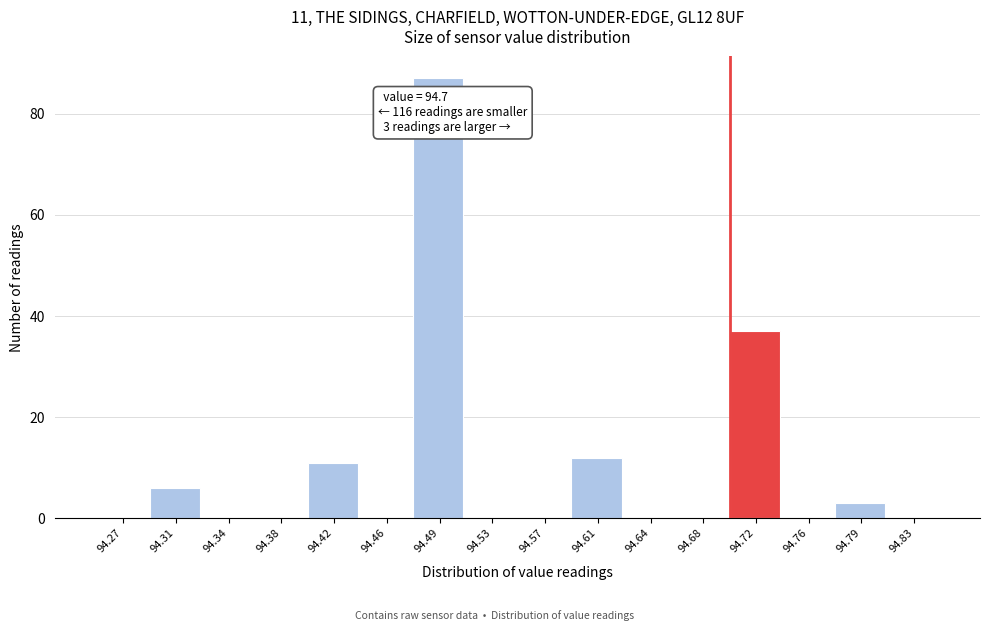

Over which range of the x-axis is the bar tallest?

94.475 to 94.515